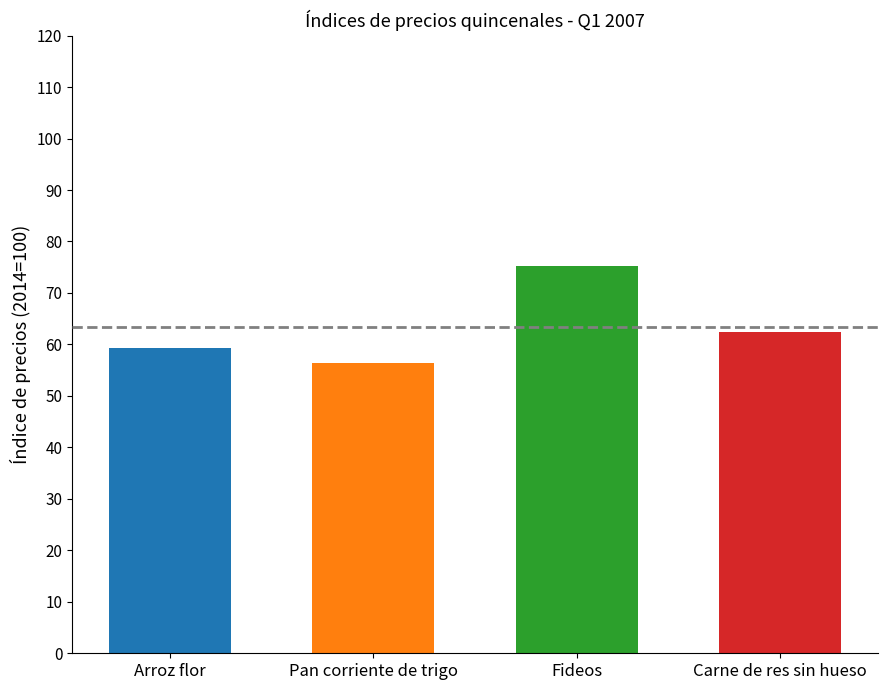

Which category has the highest value across all series?

Fideos